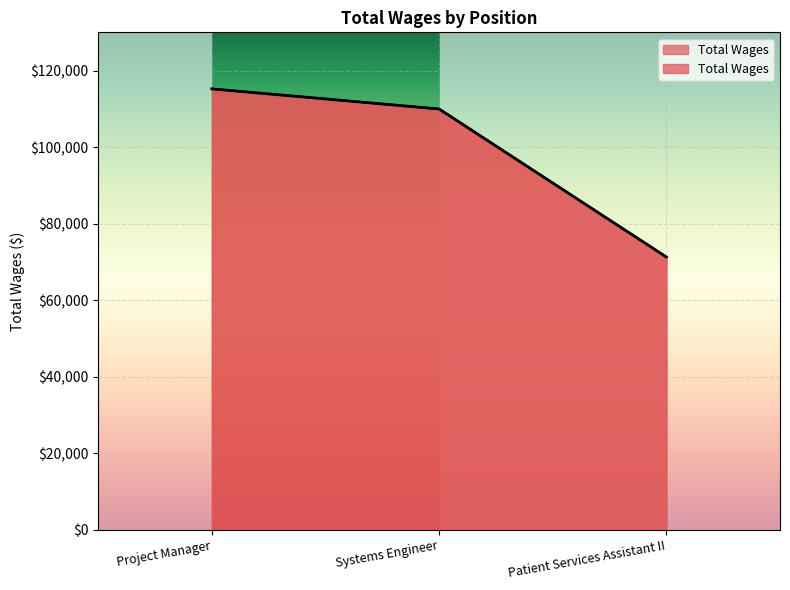

Reading left to right, transcribe all the data shown in this chart.

115229	109970	71300